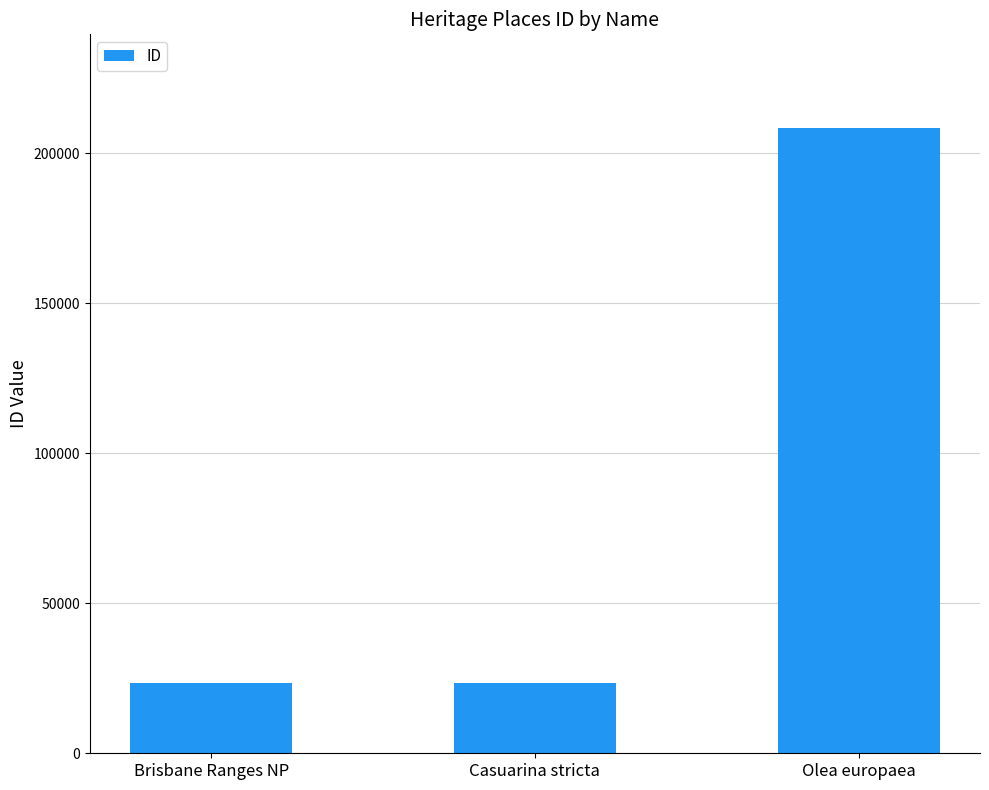

What is the value of the 2nd bar from the left?

23579